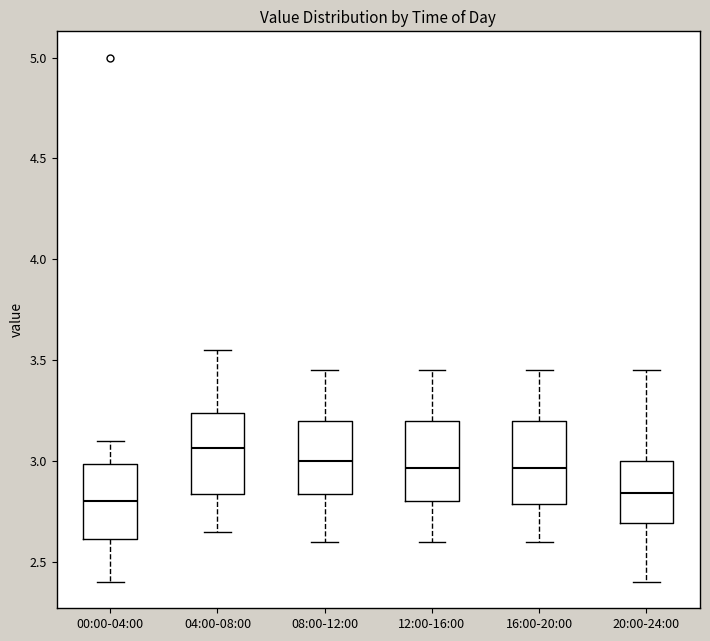

Reading left to right, transcribe this box plot: for each box, give where its median line is, the range the box spans, and where its two whiskers end, as read against the y-axis. The values are not printed on the chart, so give them approximately, as read against the axis.

00:00-04:00: median 2.80, box 2.60 to 3.00, whiskers 2.40 to 3.10
04:00-08:00: median 3.05, box 2.85 to 3.25, whiskers 2.65 to 3.55
08:00-12:00: median 3.00, box 2.85 to 3.20, whiskers 2.60 to 3.45
12:00-16:00: median 2.95, box 2.80 to 3.20, whiskers 2.60 to 3.45
16:00-20:00: median 2.95, box 2.80 to 3.20, whiskers 2.60 to 3.45
20:00-24:00: median 2.85, box 2.70 to 3.00, whiskers 2.40 to 3.45